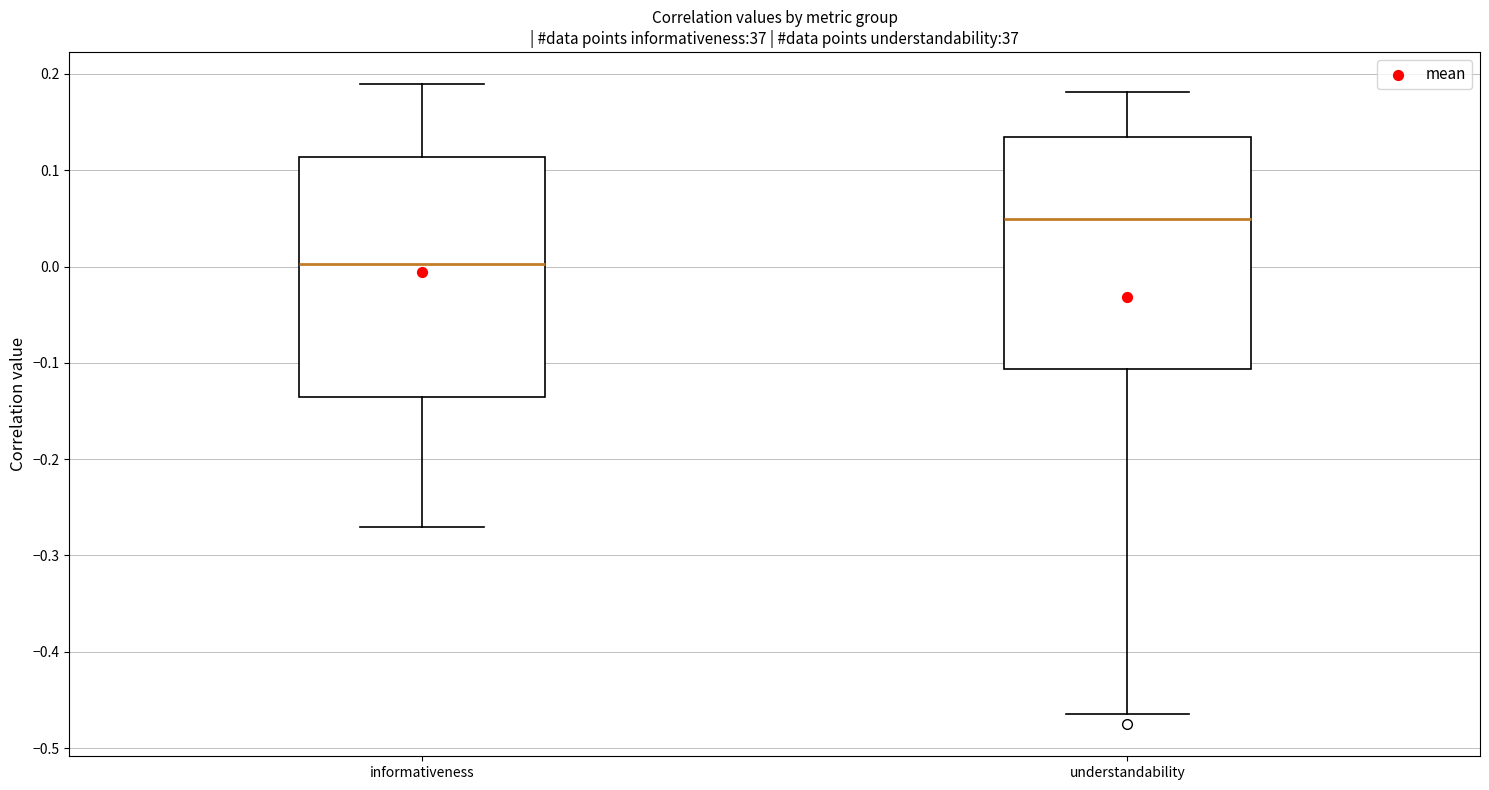

Which box's median line is the highest?

understandability